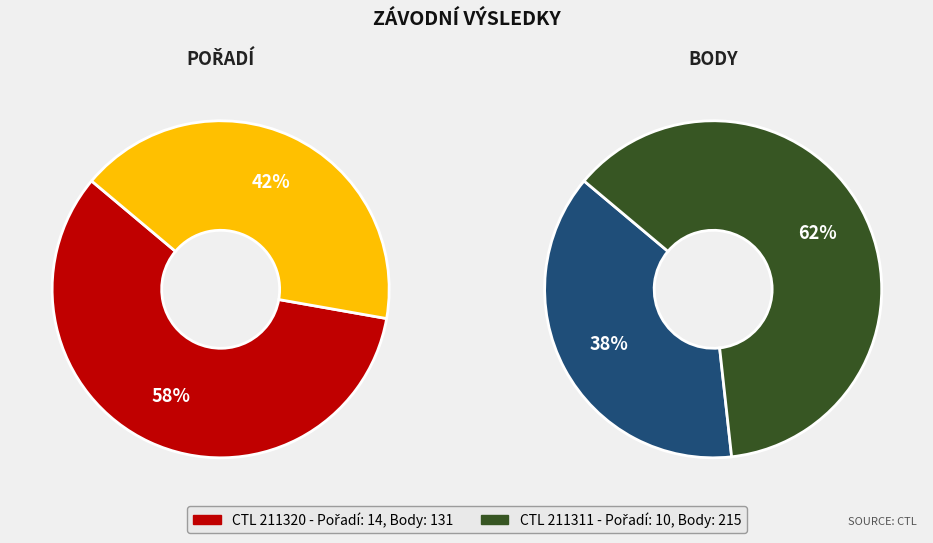

Which category accounts for the majority?

211320